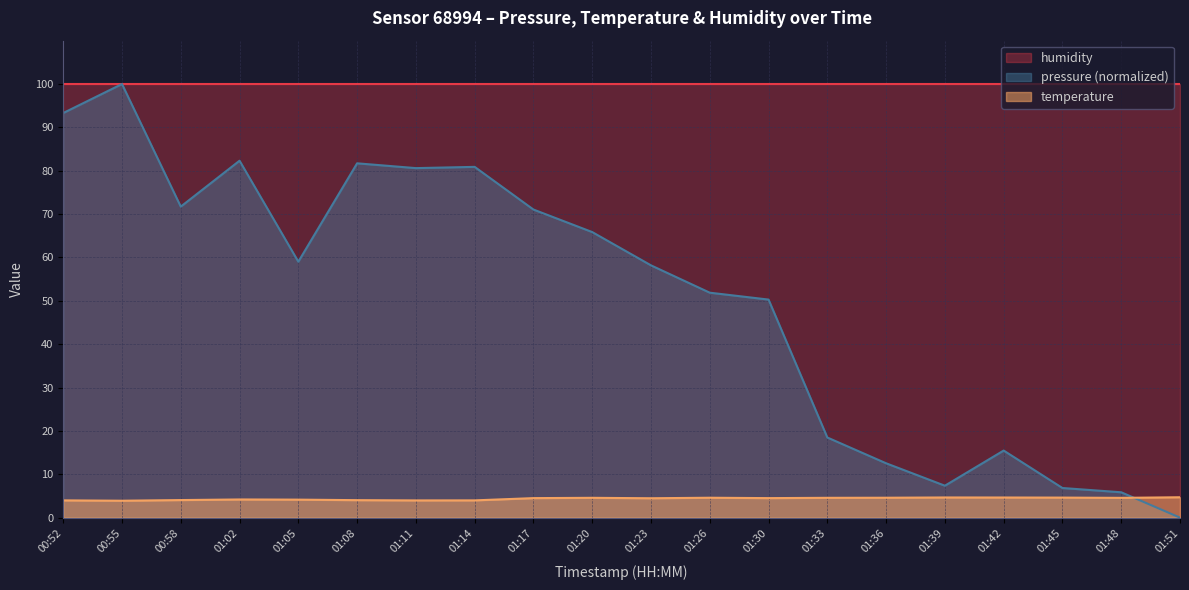

After their last crossing, which series has the higher values: temperature or pressure?

temperature